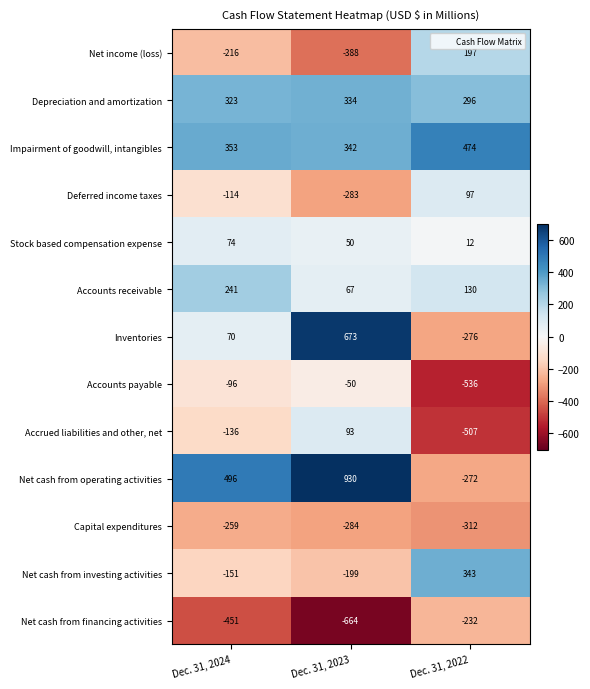

Which series has the largest range (max minus min)?

Net cash from operating activities